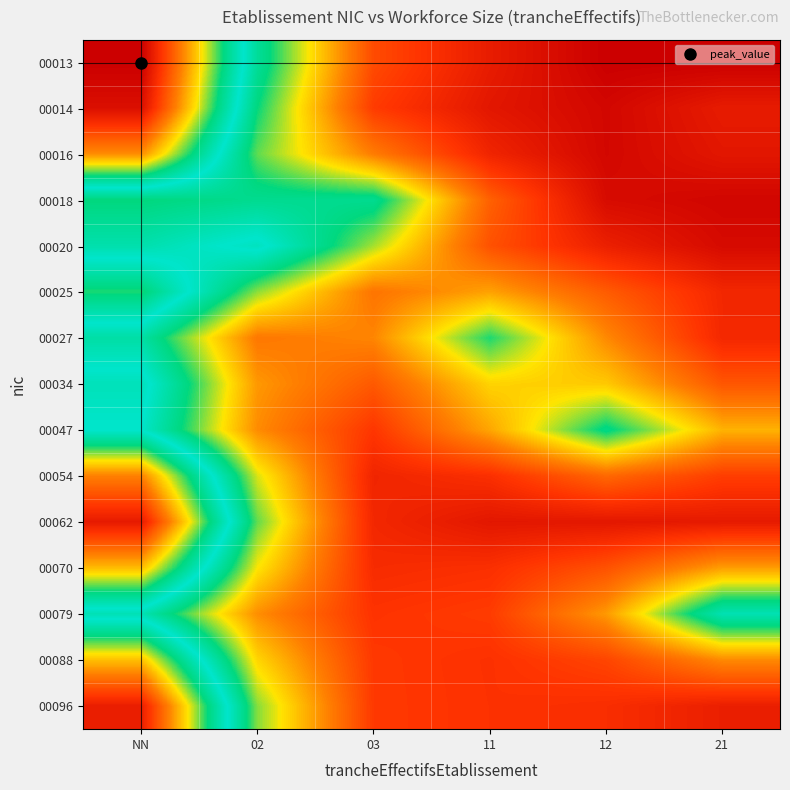

Rank the series at 11 from lowest to highest value.

00014, 00062, 00013, 00016, 00054, 00070, 00088, 00096, 00079, 00020, 00018, 00025, 00047, 00034, 00027